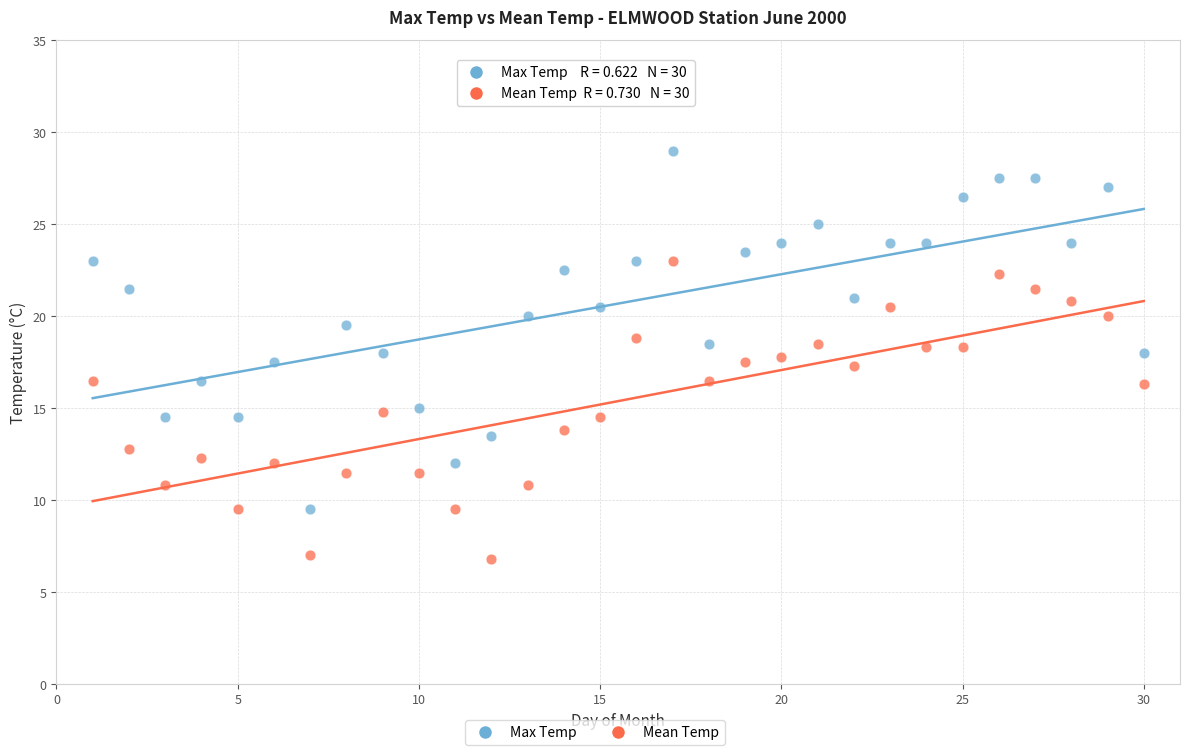

Which series contains the lowest Y value?

Mean Temp